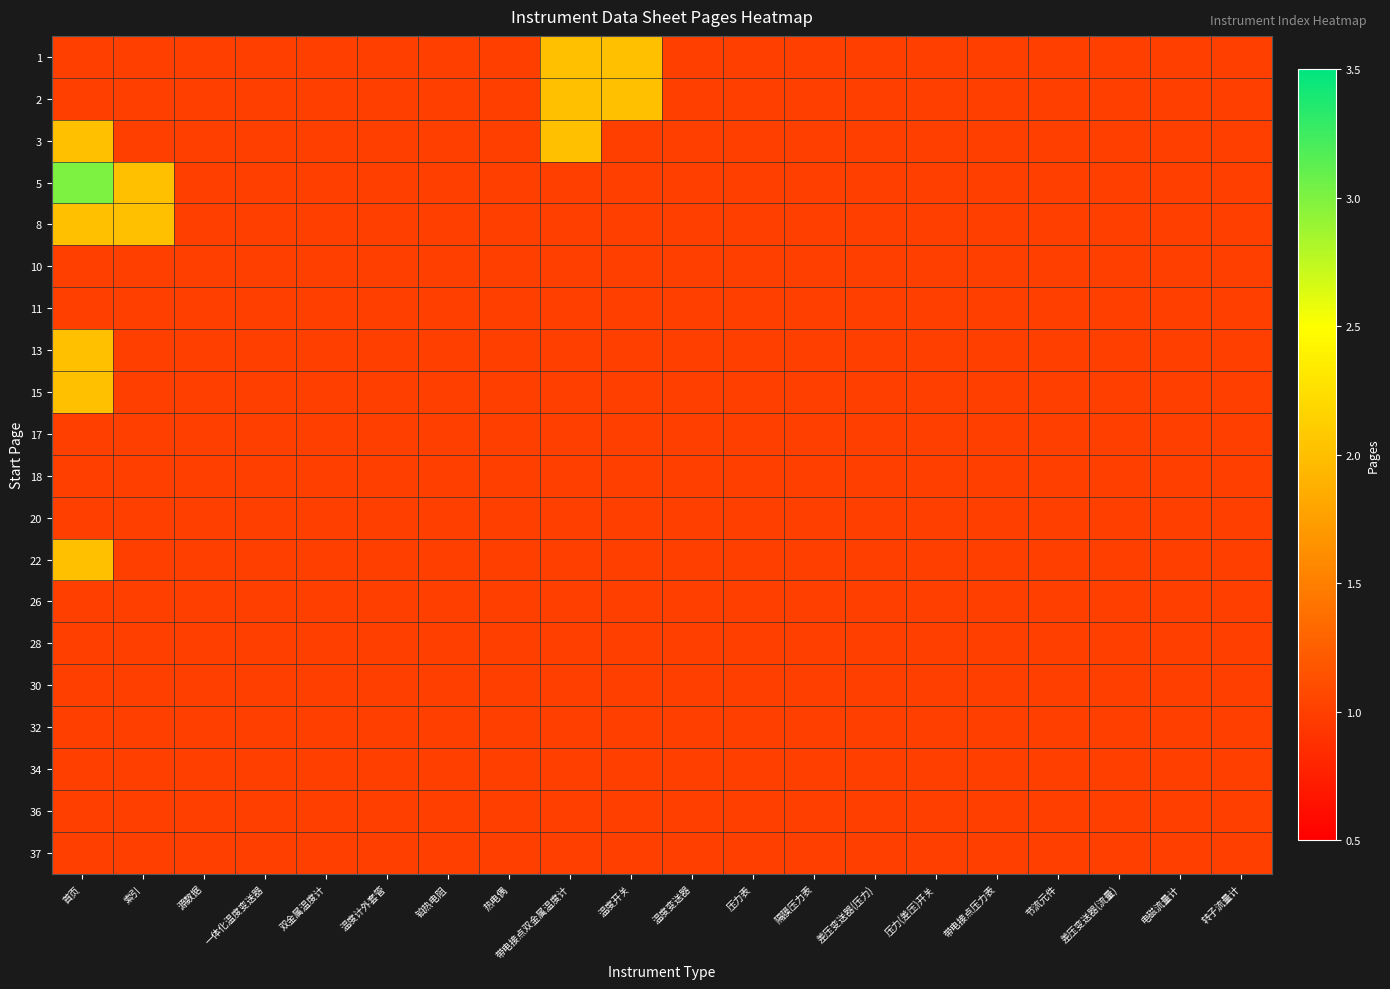

Count the number of categories in the chart.

20